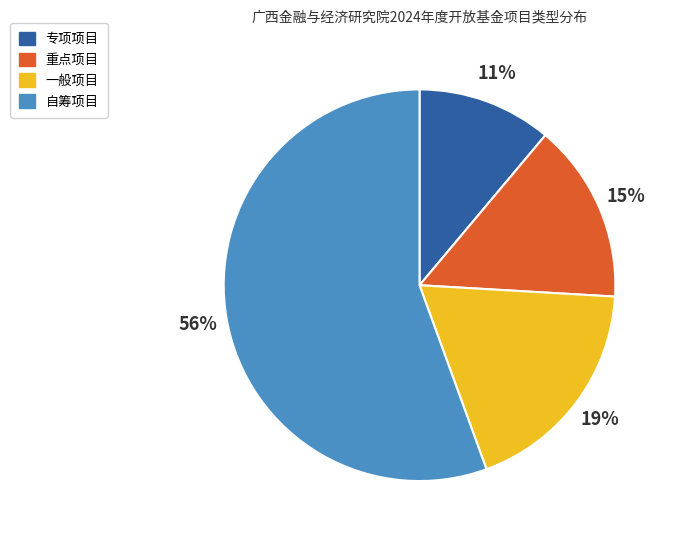

Is there a majority slice in this chart?

Yes